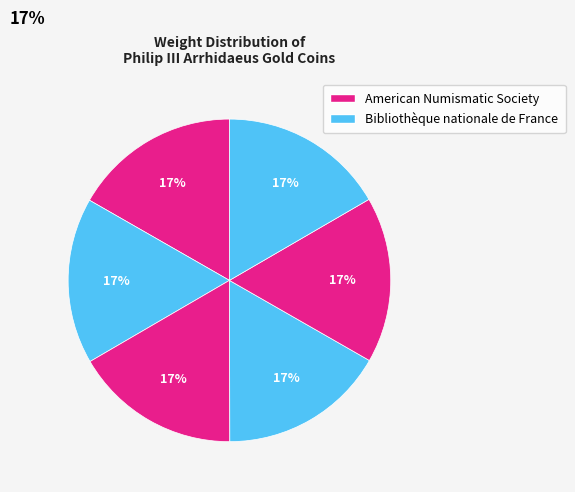

How many slices are in this pie chart?

6